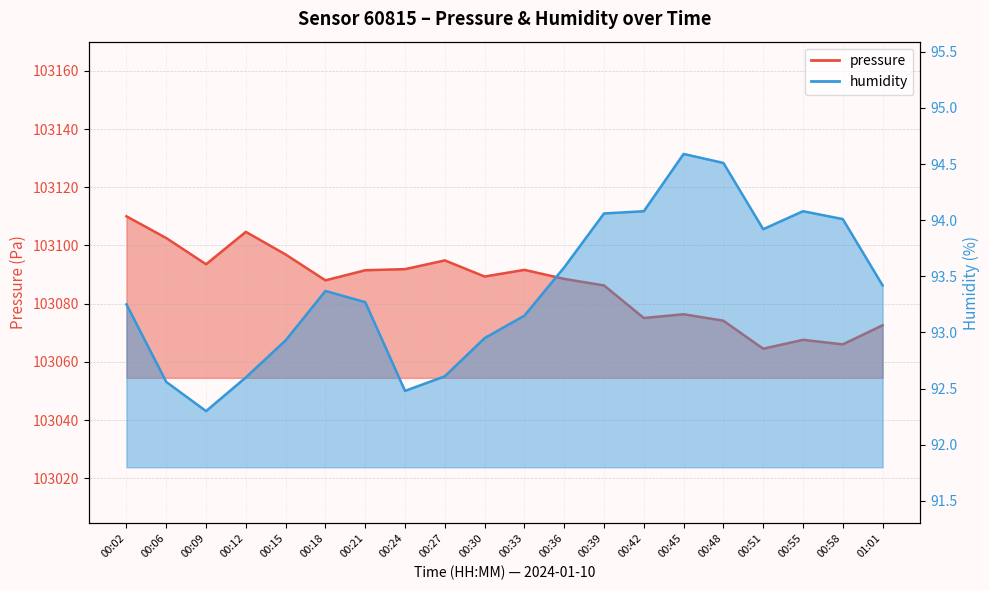

What is the difference between the maximum and minimum values in the pressure series?

45.5